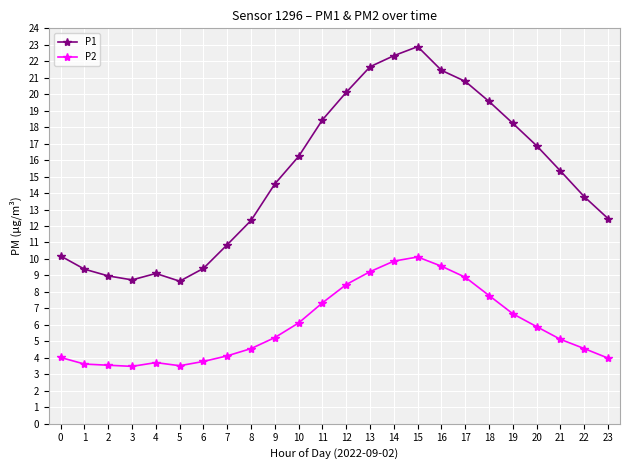

Where does the P1 series first go above 15?

10